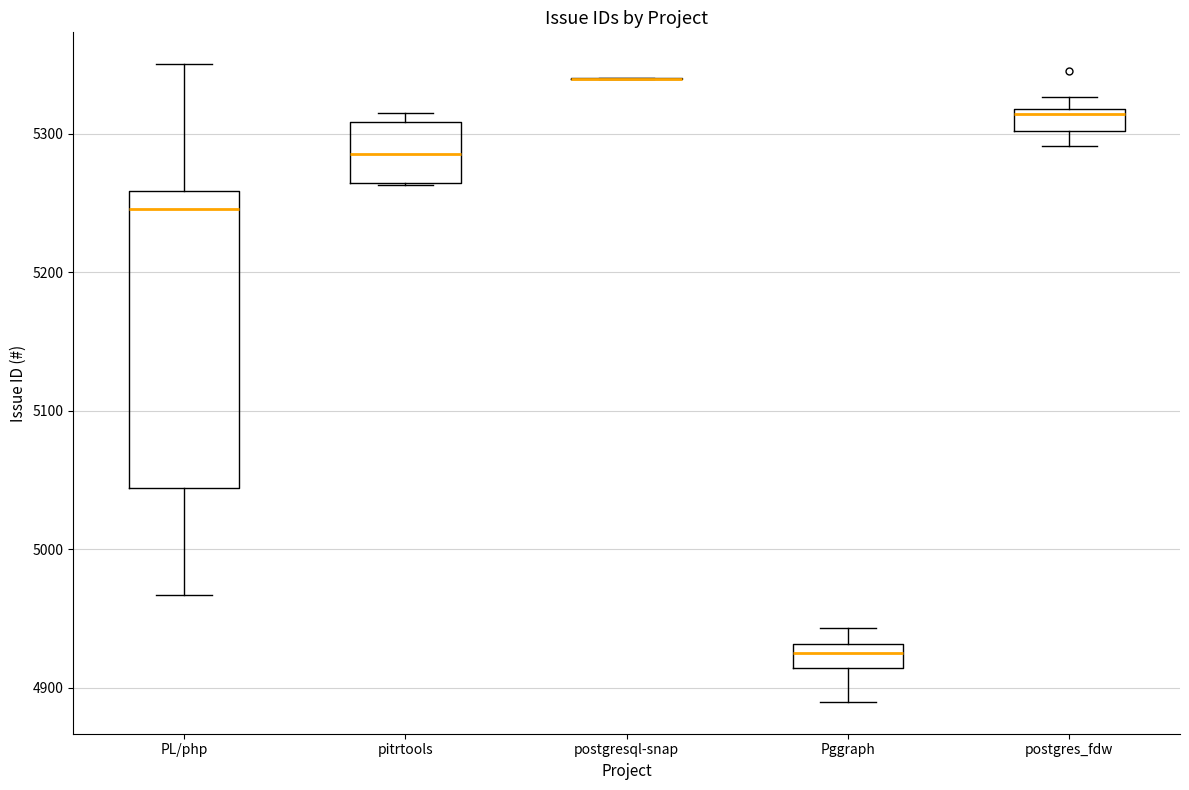

Reading left to right, transcribe this box plot: for each box, give where its median line is, the range the box spans, and where its two whiskers end, as read against the y-axis. The values are not printed on the chart, so give them approximately, as read against the axis.

PL/php: median 5250, box 5040 to 5260, whiskers 4970 to 5350
pitrtools: median 5290, box 5260 to 5310, whiskers 5260 to 5320
postgresql-snap: box collapsed to a line at 5340, whiskers 5340 to 5340
Pggraph: median 4930 (inside the box), box 4910 to 4930, whiskers 4890 to 4940
postgres_fdw: median 5310, box 5300 to 5320, whiskers 5290 to 5330